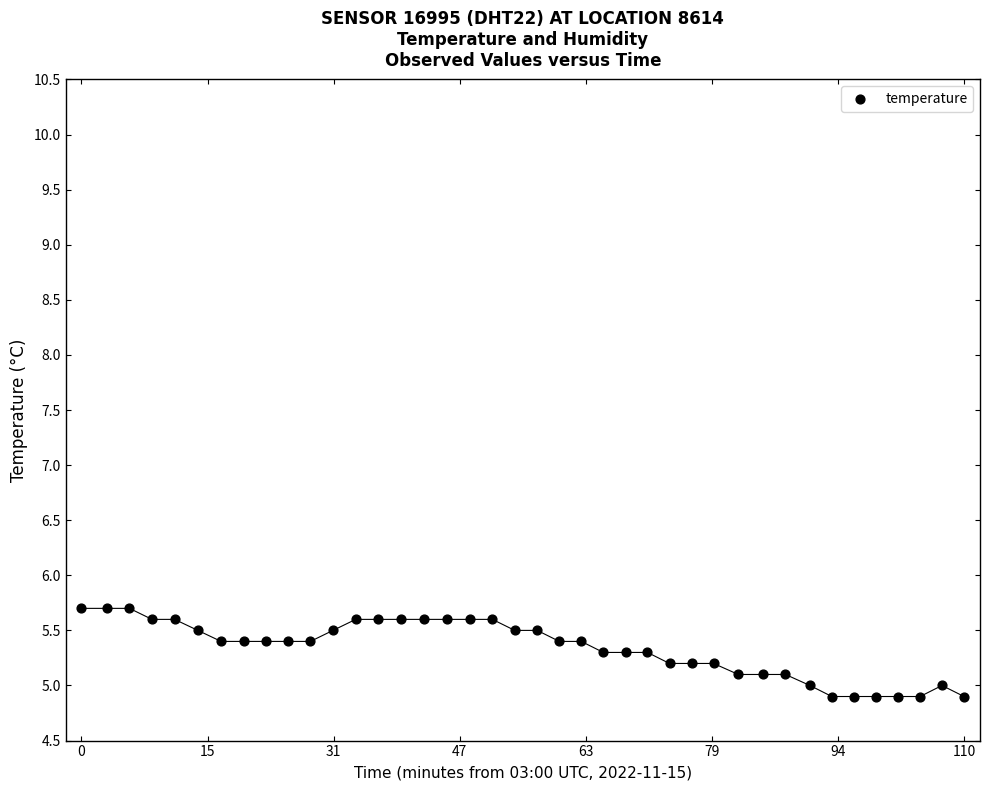

What is the range of Y values (max minus min)?

0.8